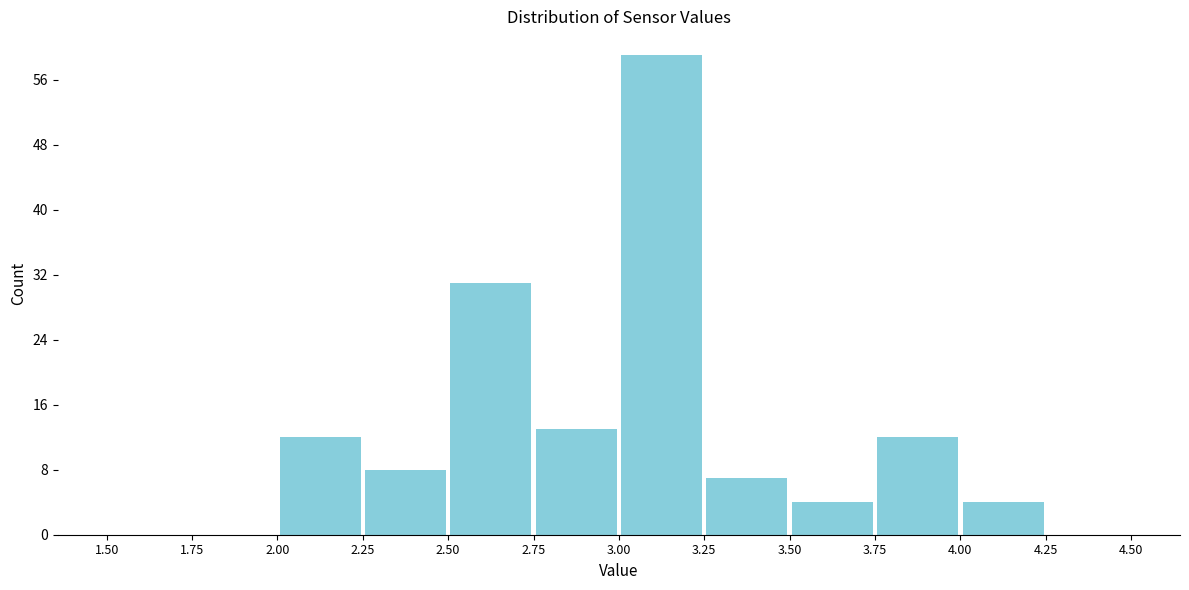

Reading left to right, transcribe this chart: for each bar, give the range it covers on the x-axis and its height. The values are not printed on the chart, so give them approximately, as read against the axis.

1.50 to 1.75: 0
1.75 to 2.00: 0
2.00 to 2.25: 12
2.25 to 2.50: 8
2.50 to 2.75: 31
2.75 to 3.00: 13
3.00 to 3.25: 59
3.25 to 3.50: 7
3.50 to 3.75: 4
3.75 to 4.00: 12
4.00 to 4.25: 4
4.25 to 4.50: 0